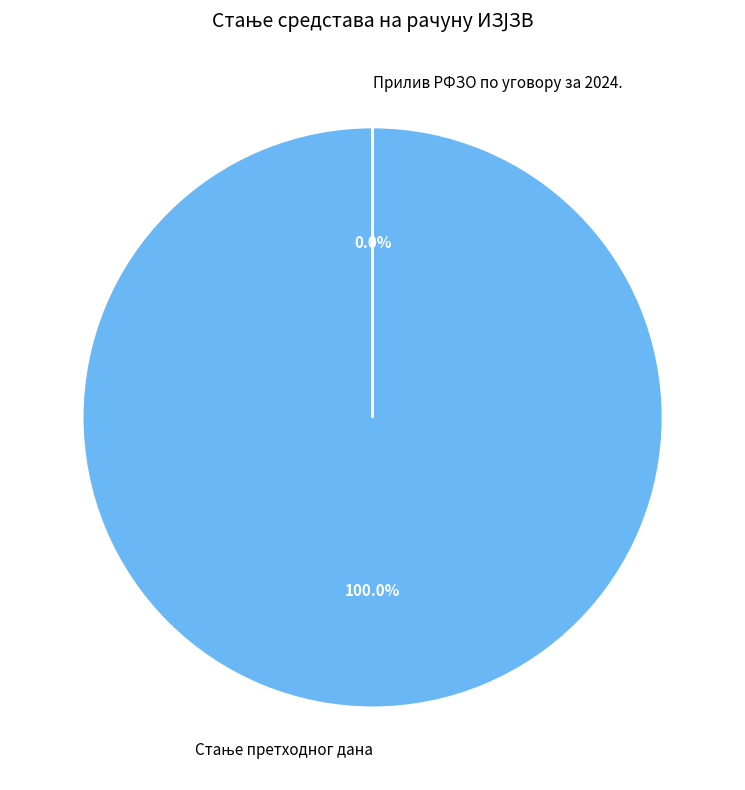

The Прилив РФЗО по уговору за 2024. slice represents 0% of the pie. True or false?

True